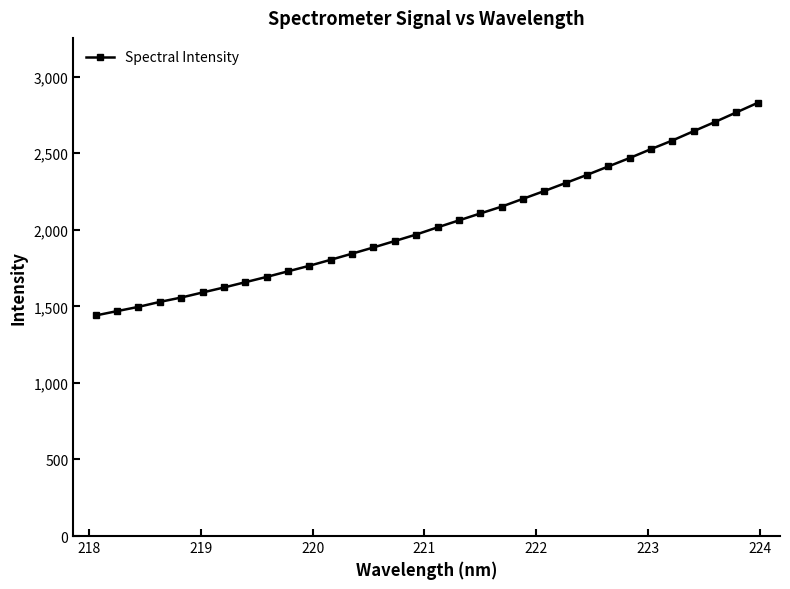

Reading left to right, list all the values displayed in this chart.

1440.5	1468.9	1496.6	1529.1	1557.5	1590.6	1623.2	1657.7	1692.3	1728.8	1765.1	1804.2	1844.2	1884.7	1926.7	1969.0	2015.9	2061.3	2106.6	2151.1	2202.2	2253.0	2305.6	2358.4	2413.6	2468.7	2526.8	2582.9	2643.9	2704.1	2766.5	2828.8